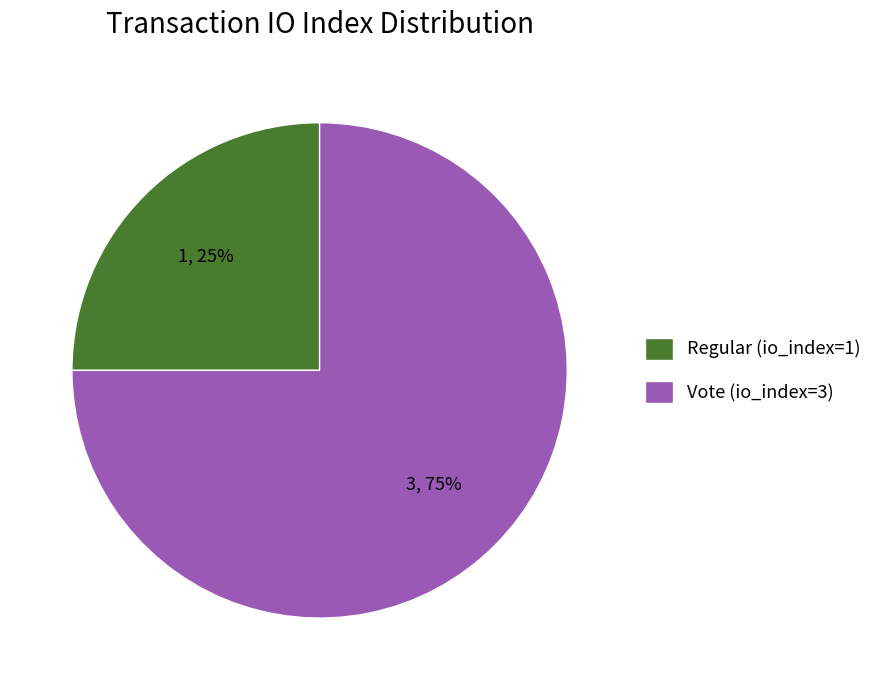

Does Vote (io_index=3) account for over 50% of the chart?

Yes